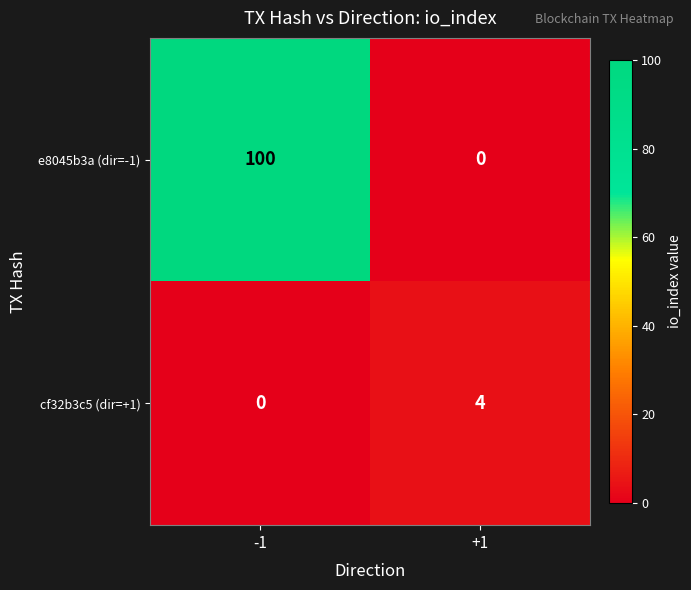

What is the maximum value shown in the chart?

100